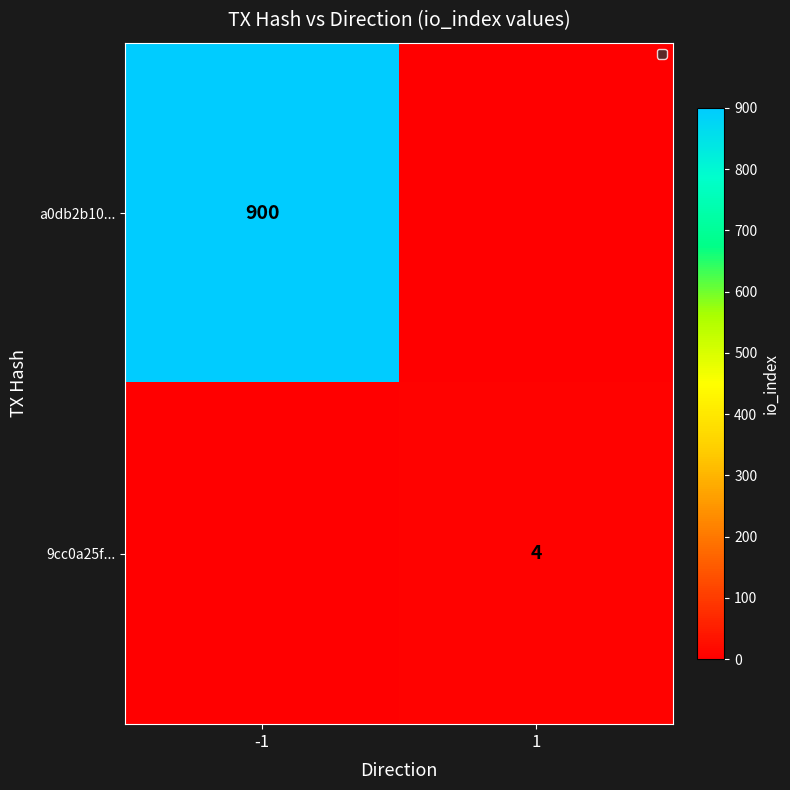

Is it true that a0db2b10... equals 900 at -1?

True